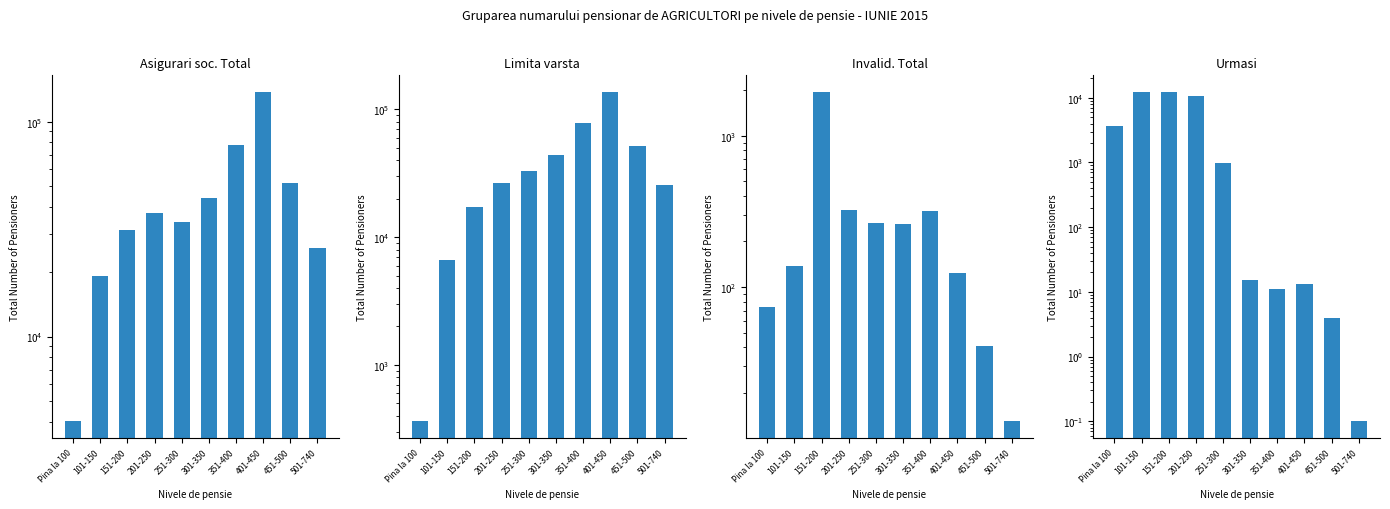

Are the bars grouped side by side (vs. stacked)?

Yes